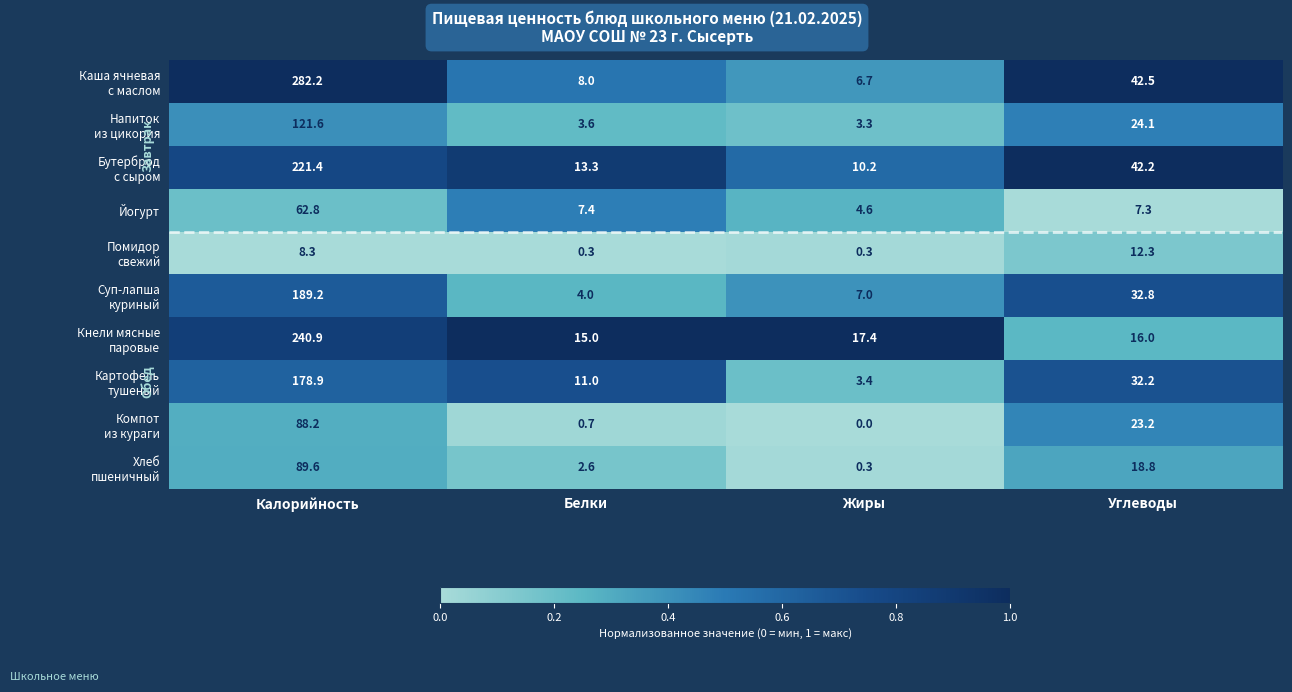

At which category is the sum across all series the highest?

Калорийность